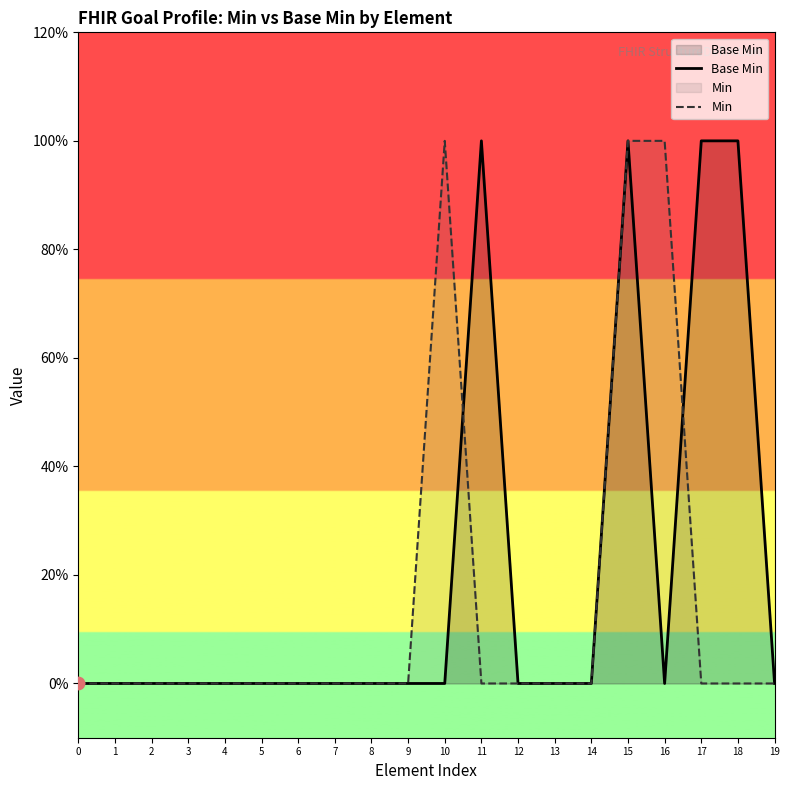

Which series has the largest total across all categories?

Base Min